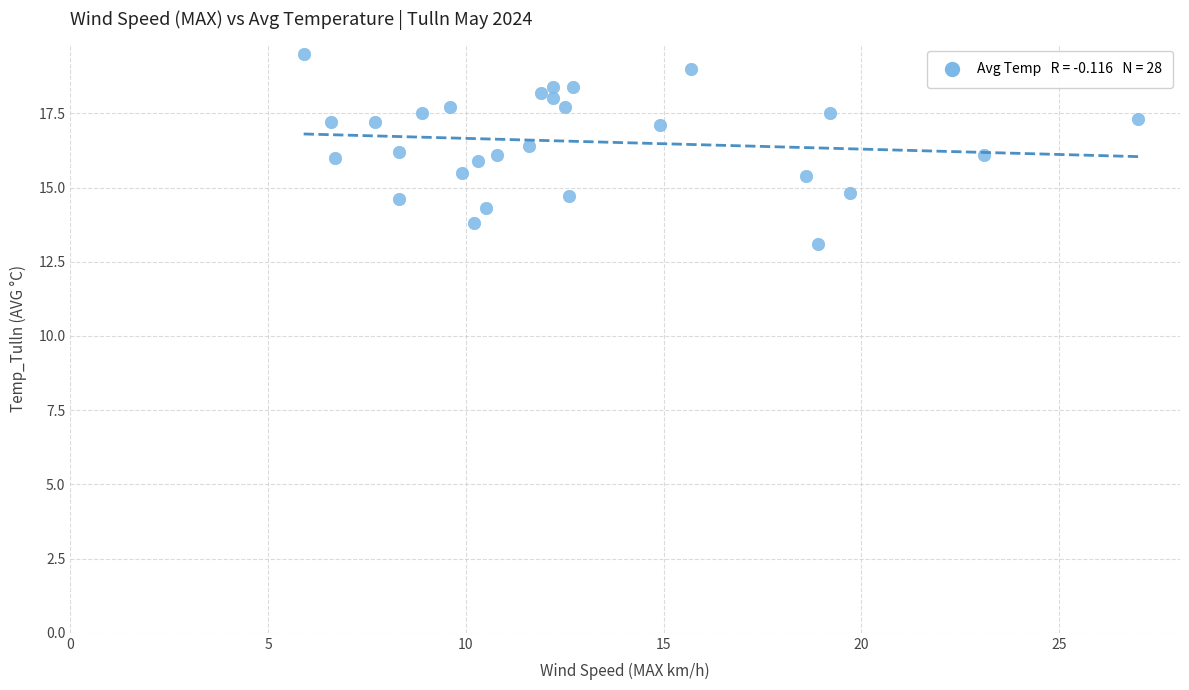

What is the range of Y values (max minus min)?

6.4